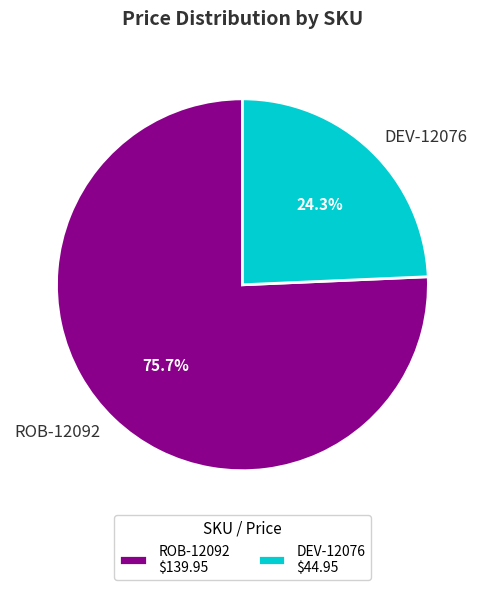

How many slices are in this pie chart?

2